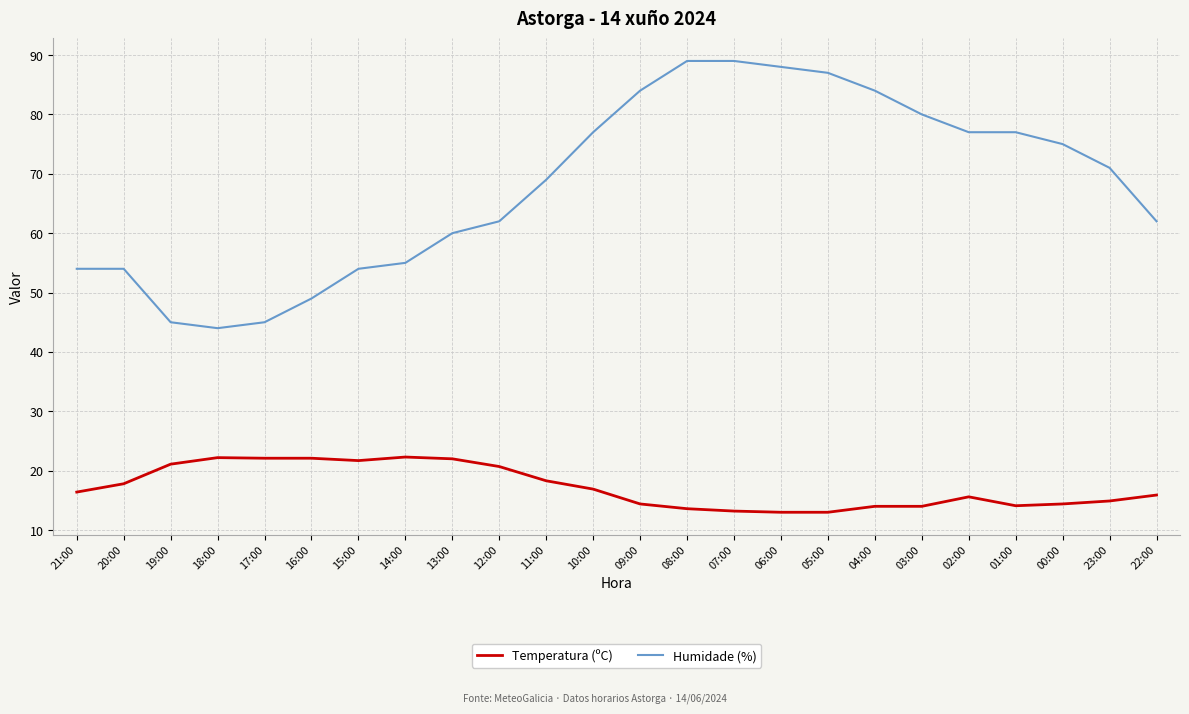

What is the highest value of the Temperatura (ºC) series?

22.3